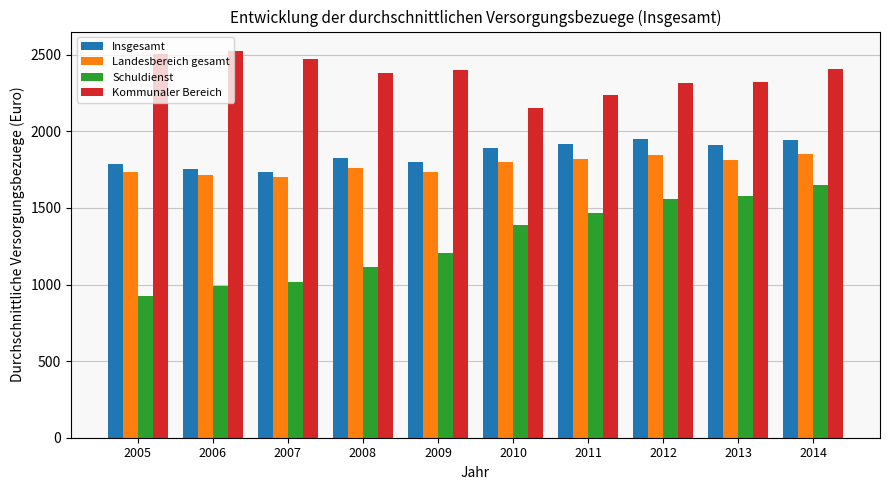

Are the bars horizontal?

No